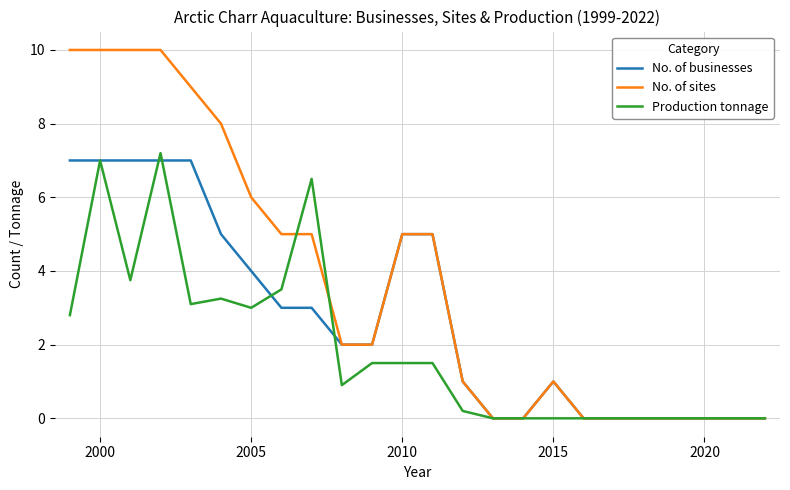

Is this an area chart (filled region under the line)?

No